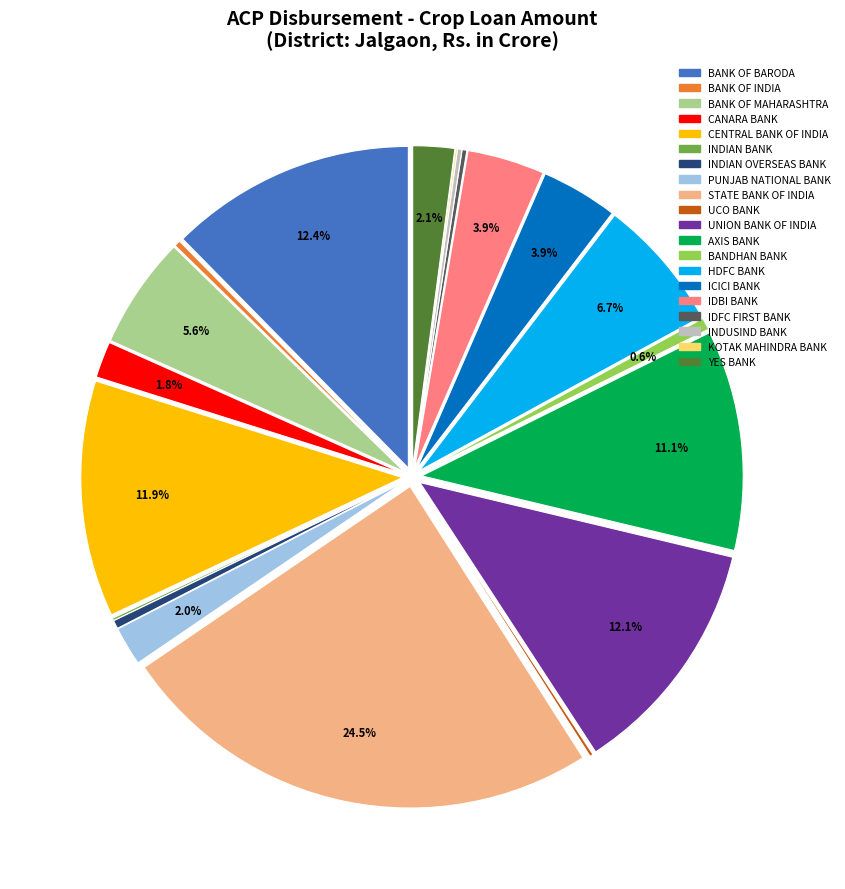

Count the number of slices in the pie.

20